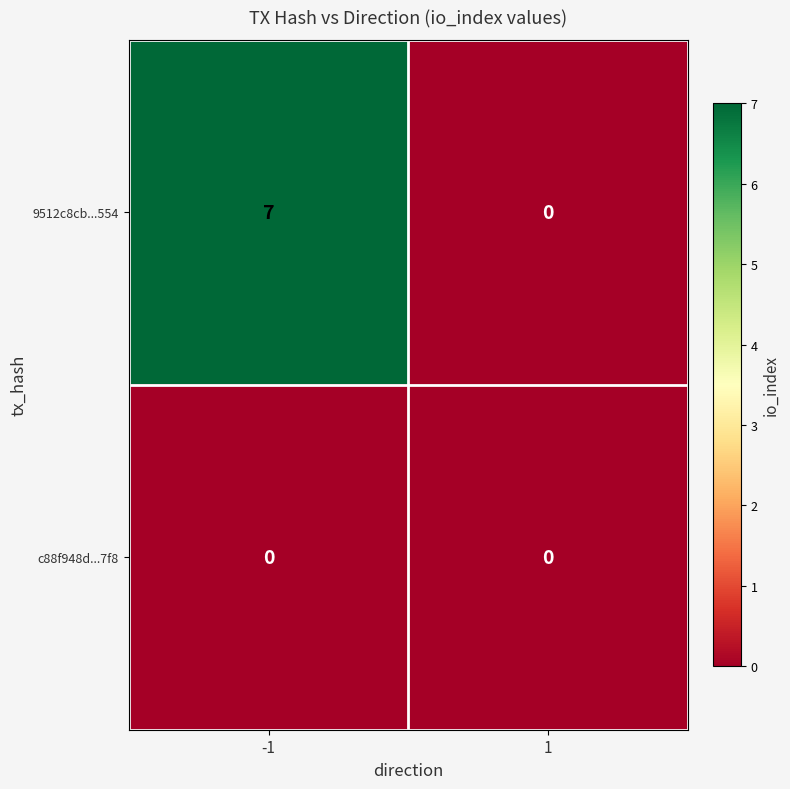

Reading left to right, what are all the values shown in this chart?

9512c8cb...554: 7	0
c88f948d...7f8: 0	0